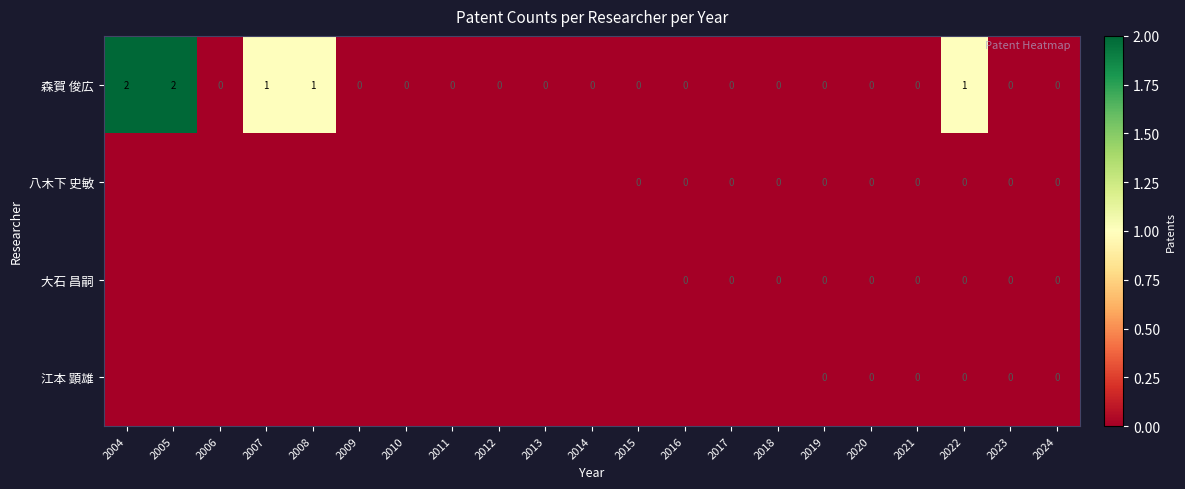

The value of 森賀 俊広 at 2016 is 0. True or false?

True